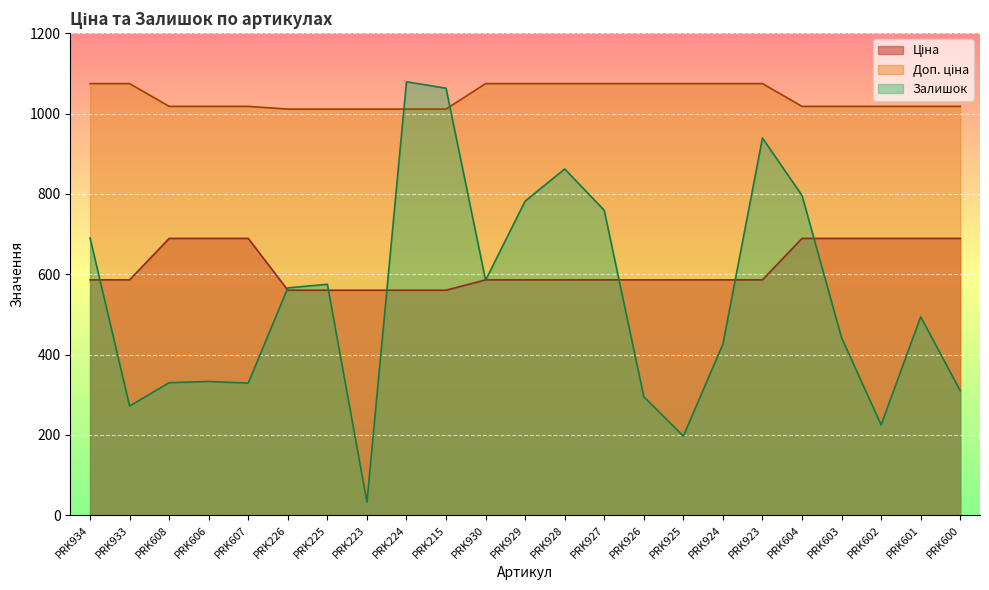

True or false: Доп. ціна and Залишок cross at least once.

True